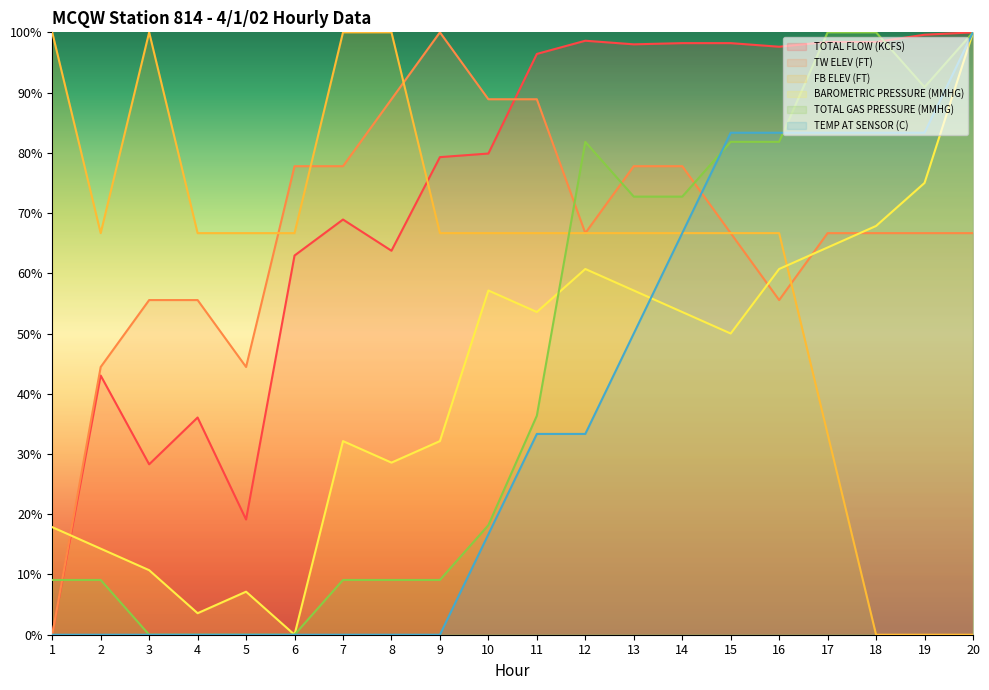

Where does the BAROMETRIC PRESSURE (MMHG) series first go above 53?

10